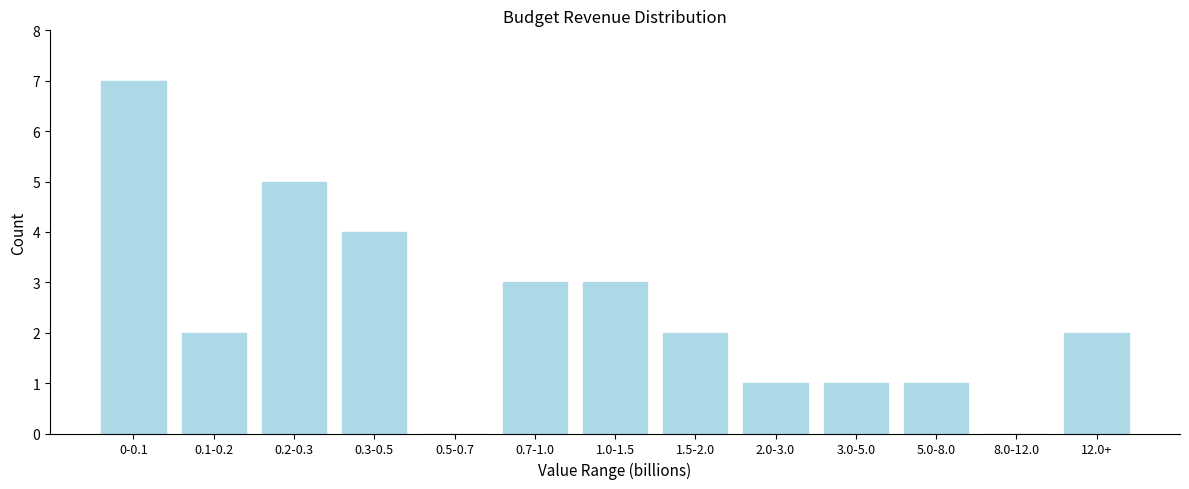

Reading left to right, list all the values displayed in this chart.

0-0.1=7	0.1-0.2=2	0.2-0.3=5	0.3-0.5=4	0.5-0.7=0	0.7-1.0=3	1.0-1.5=3	1.5-2.0=2	2.0-3.0=1	3.0-5.0=1	5.0-8.0=1	8.0-12.0=0	12.0+=2